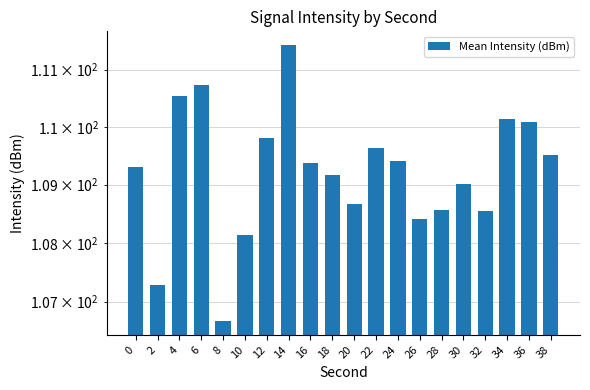

The chart shows a value of 108.7 at 20. True or false?

True